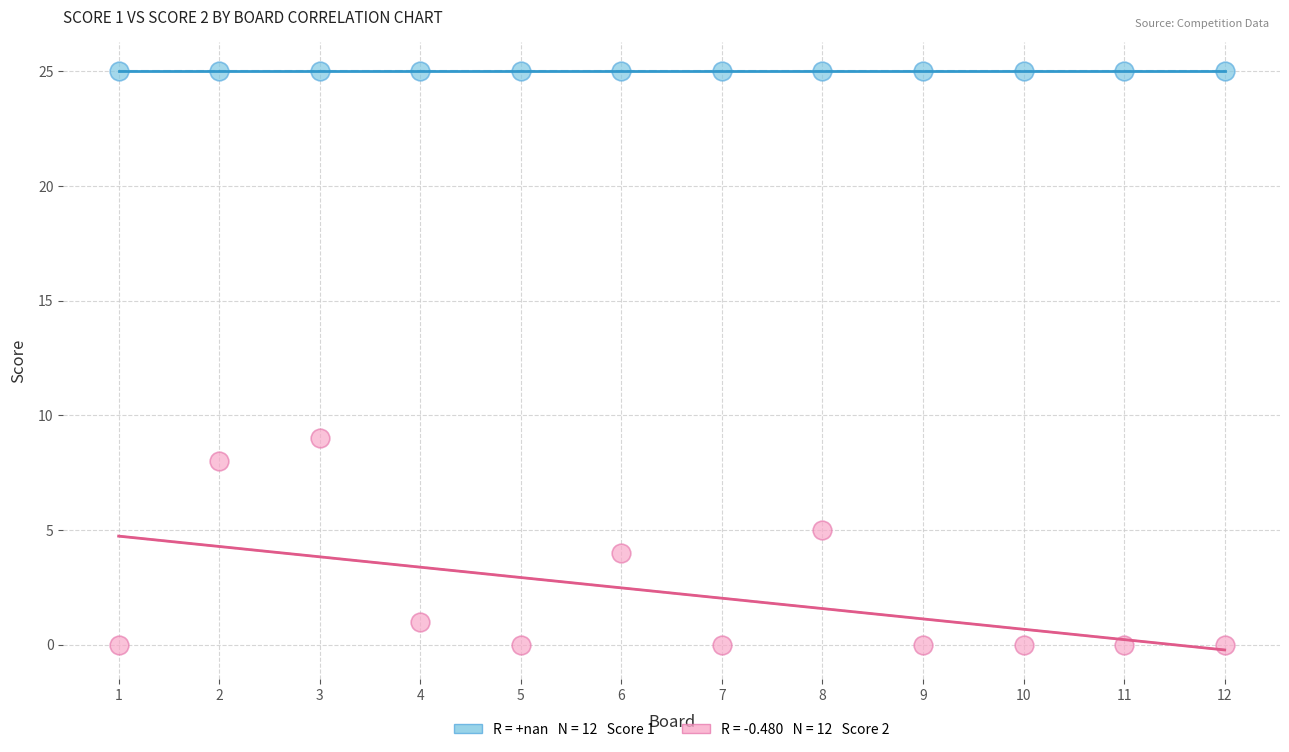

Across all series, what Y value is closest to 12?

9